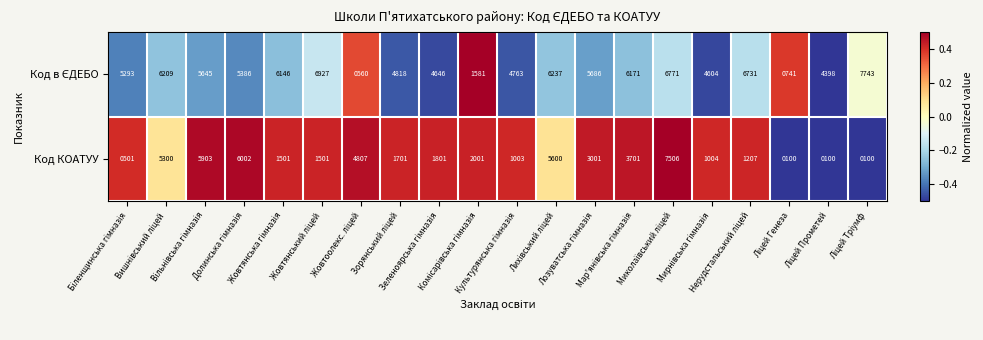

What is the greatest value displayed?

7743